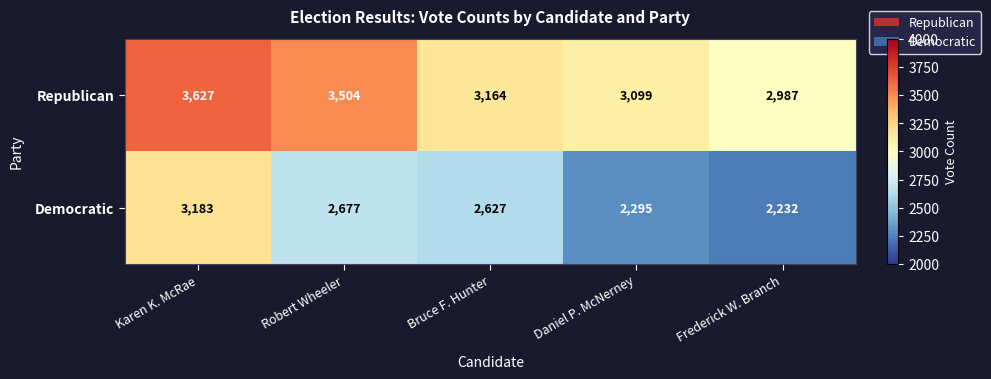

How many Republican values are between 3099 and 3504?

3